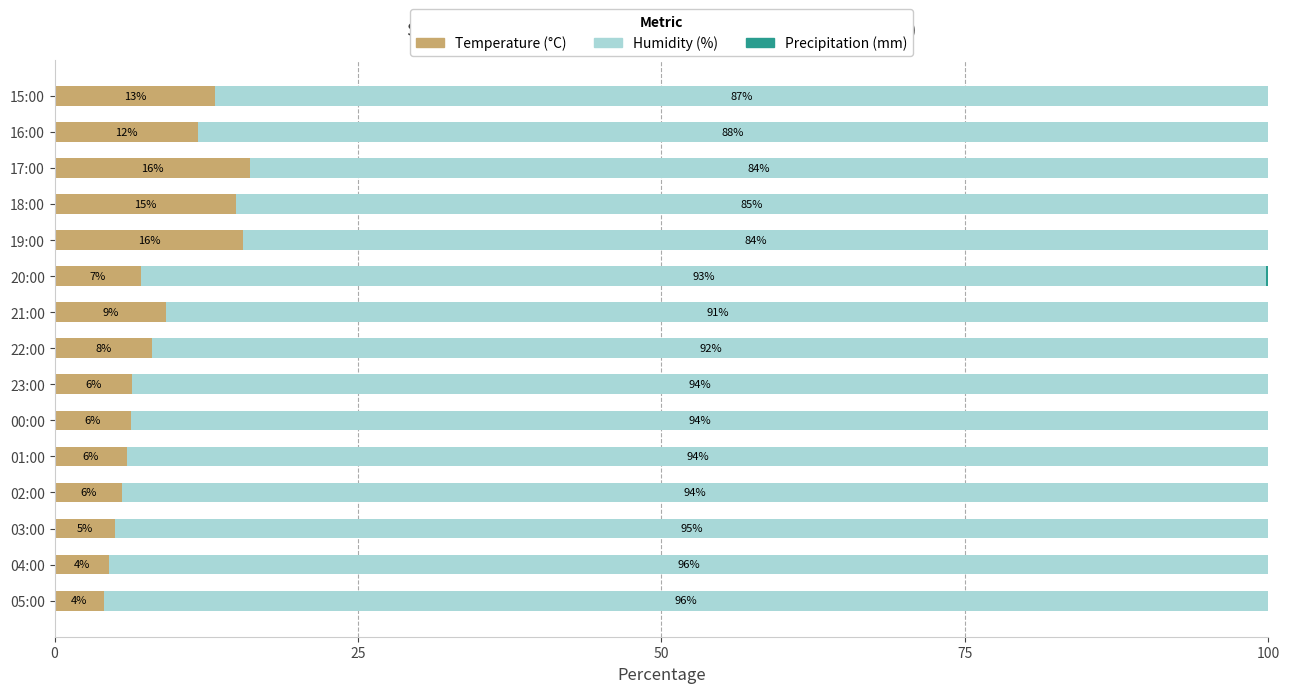

What is the maximum value for Temperature (°C)?

16.1